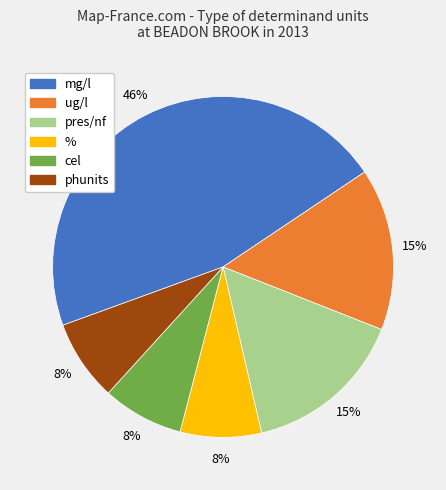

To the nearest percent, what is the average slice percentage?

17%